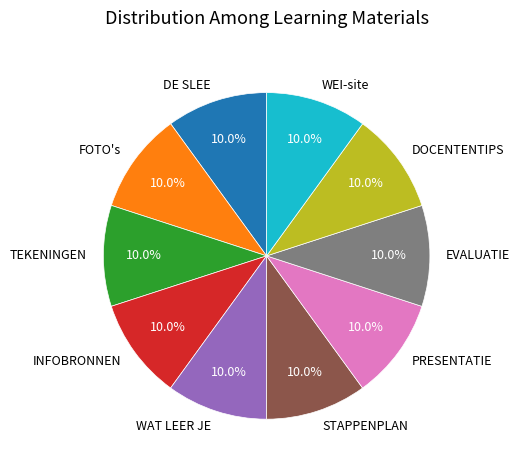

Approximately how many times larger is the value at INFOBRONNEN compared to DOCENTENTIPS?

1.0